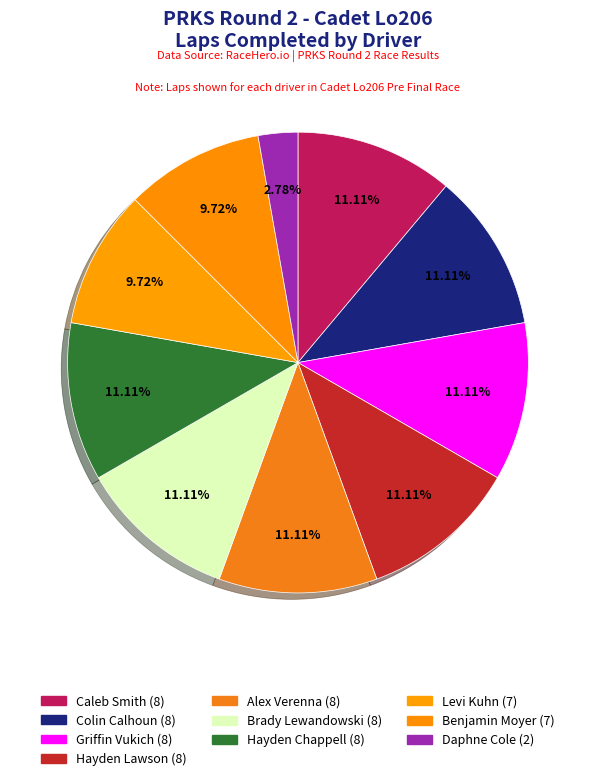

What is the total percentage of Daphne Cole and Alex Verenna?

13.9%